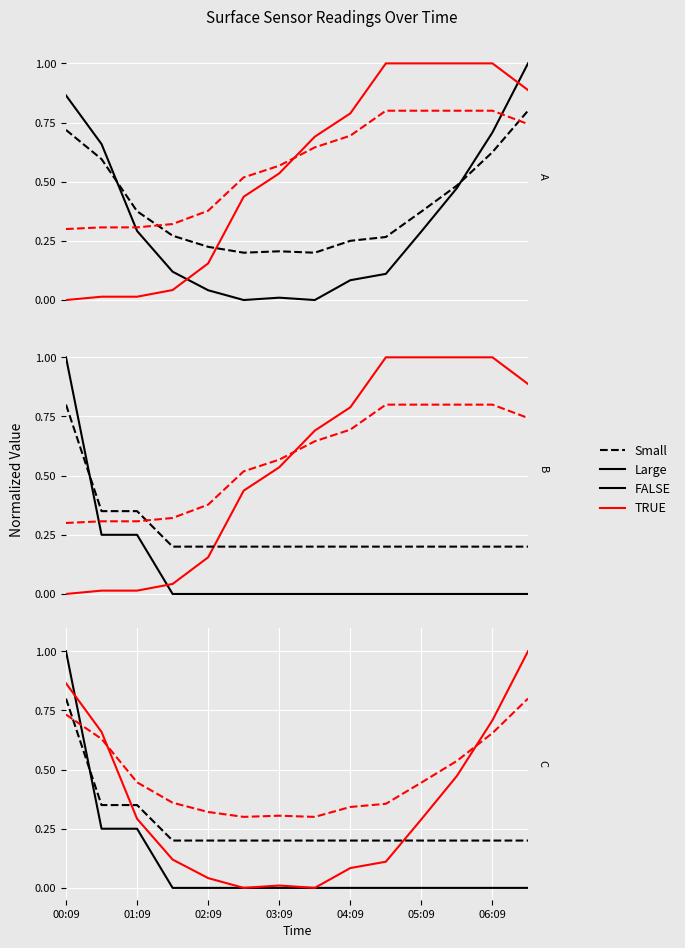

What are all the series names shown in the legend?

Large, TRUE, Small, FALSE